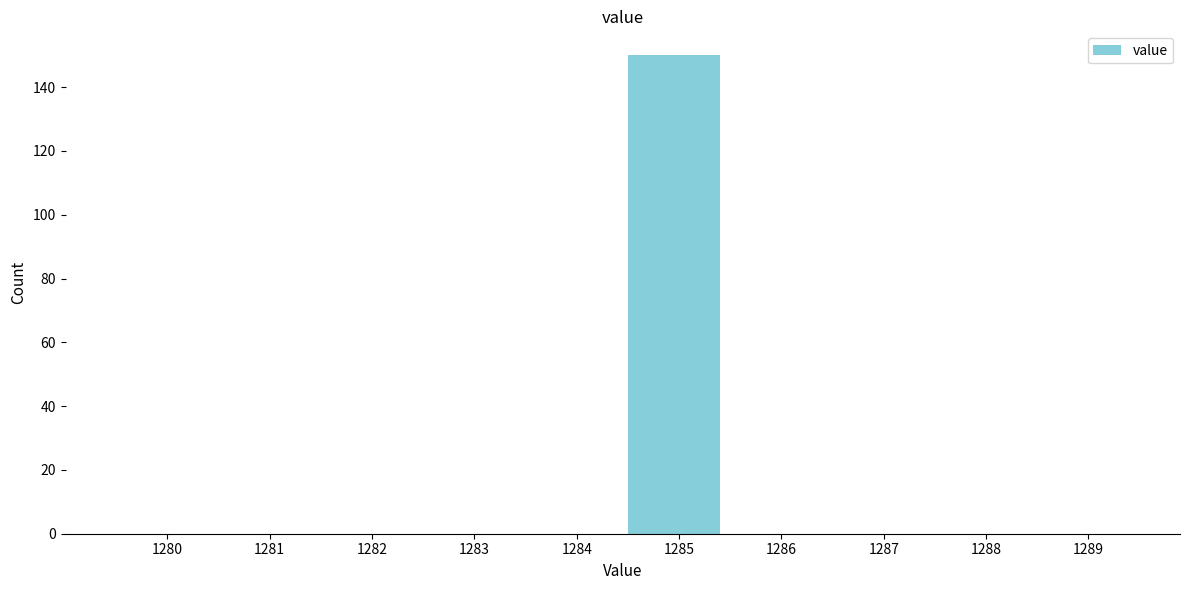

Reading left to right, transcribe all the data shown in this chart.

1280=0	1281=0	1282=0	1283=0	1284=0	1285=150	1286=0	1287=0	1288=0	1289=0